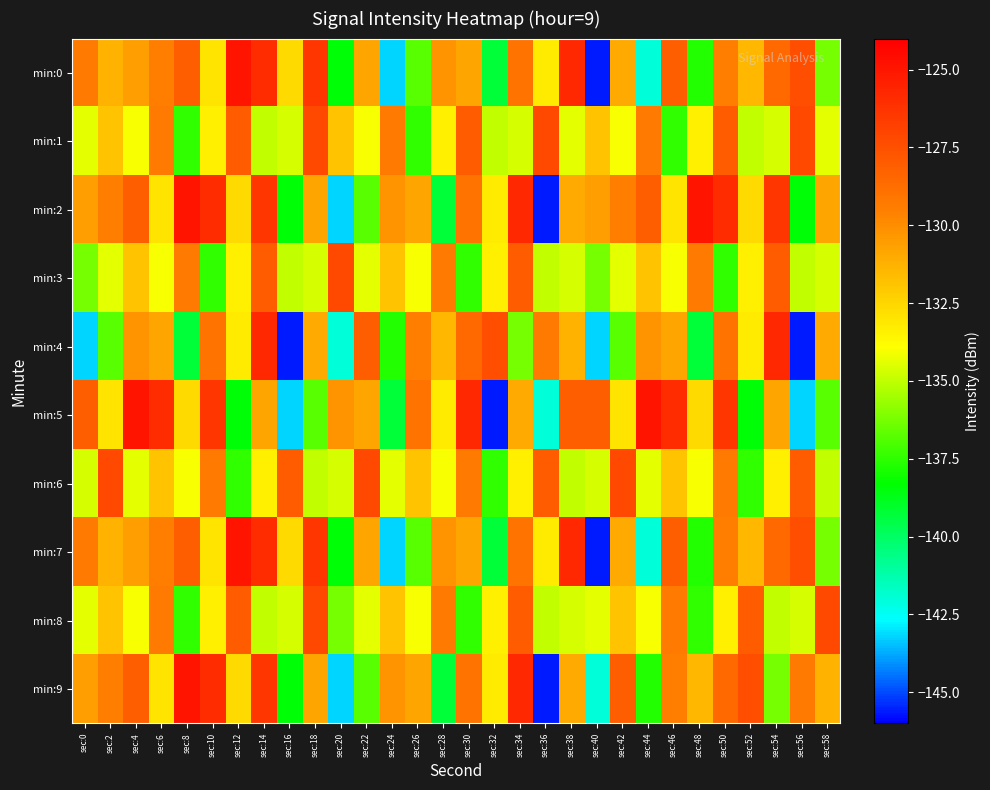

At which category is the sum across all series the highest?

sec:14